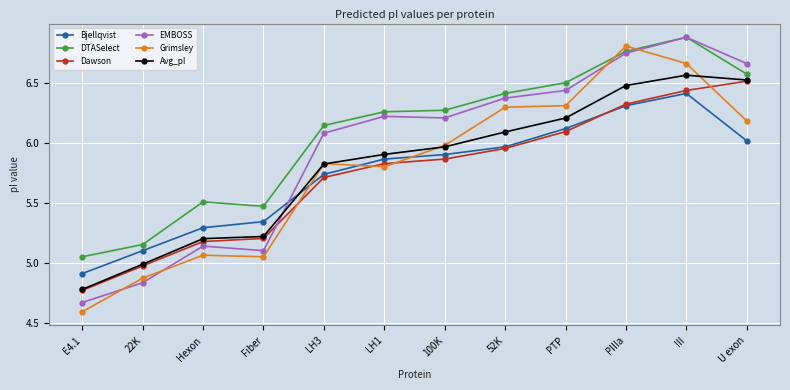

What is the spread (max minus min) of values at PTP?

0.4